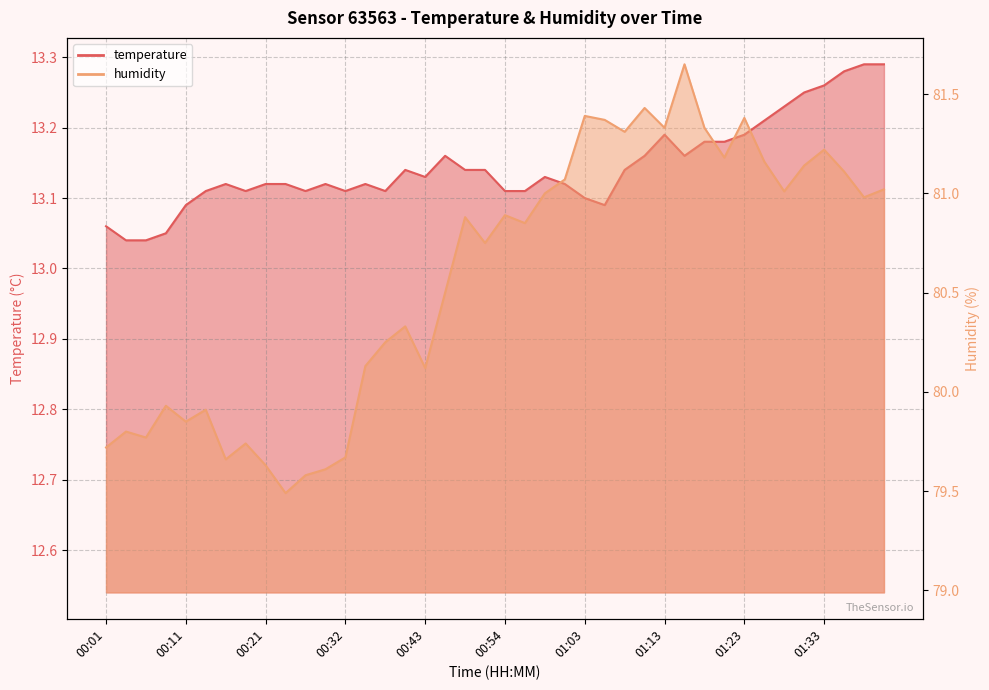

List the series in order of their overall mean, highest first.

humidity, temperature